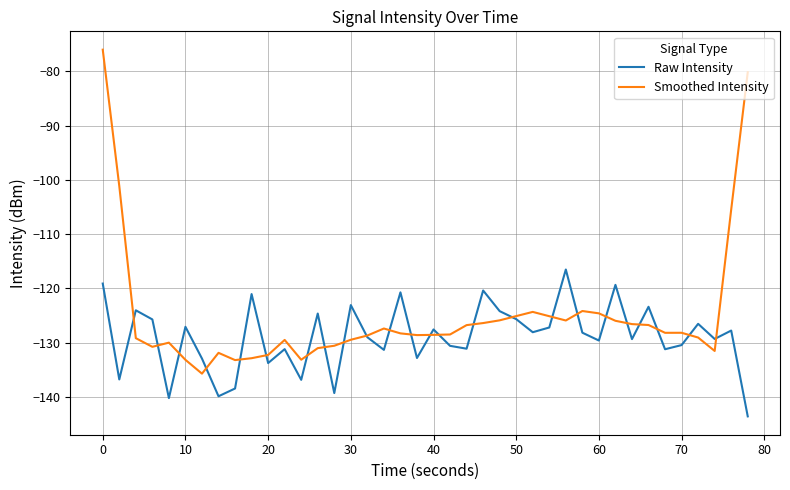

Which series has the largest range (max minus min)?

Smoothed Intensity